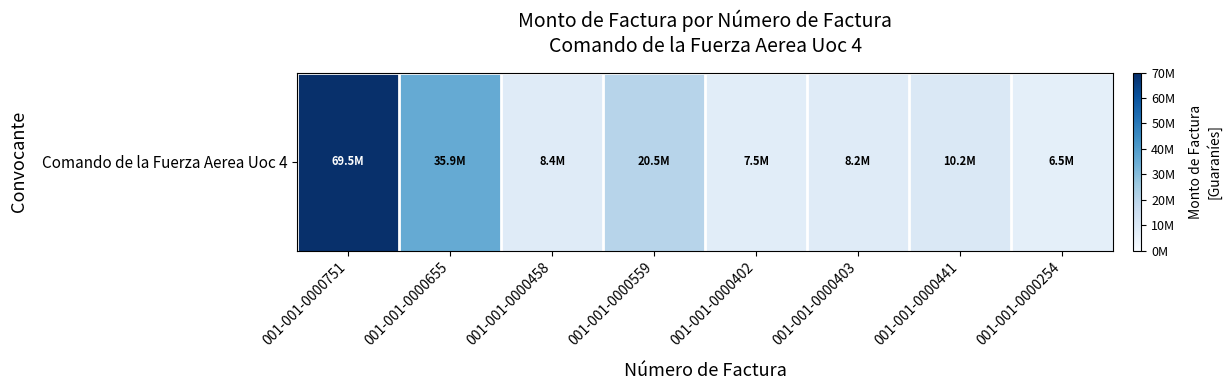

At which category does the chart reach its peak across all series?

001-001-0000751